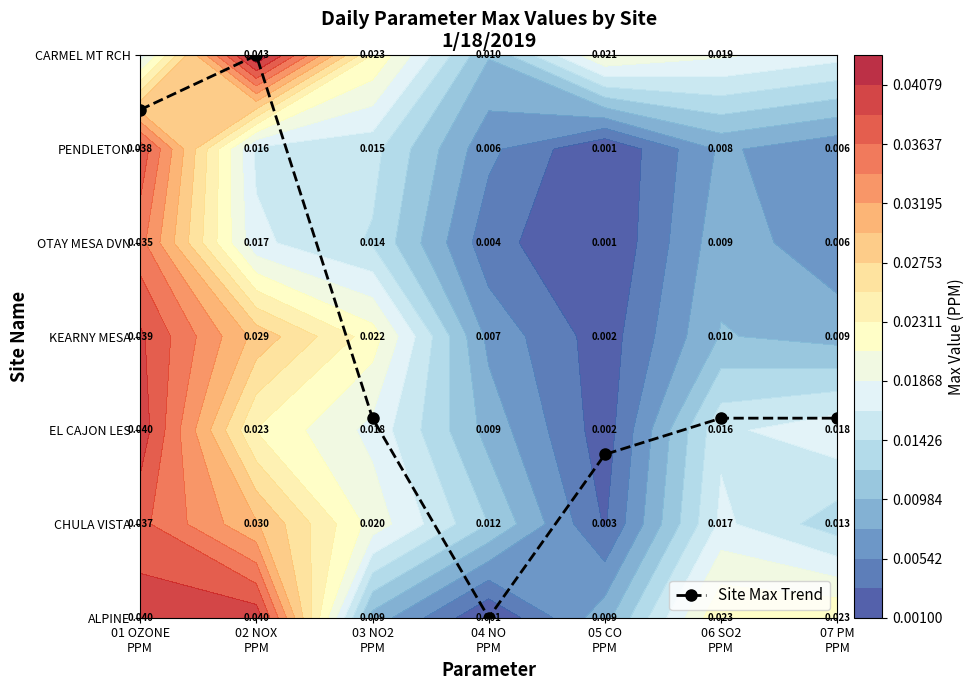

What is the change in value from 02 NOX
PPM to 06 SO2
PPM?

-3.9